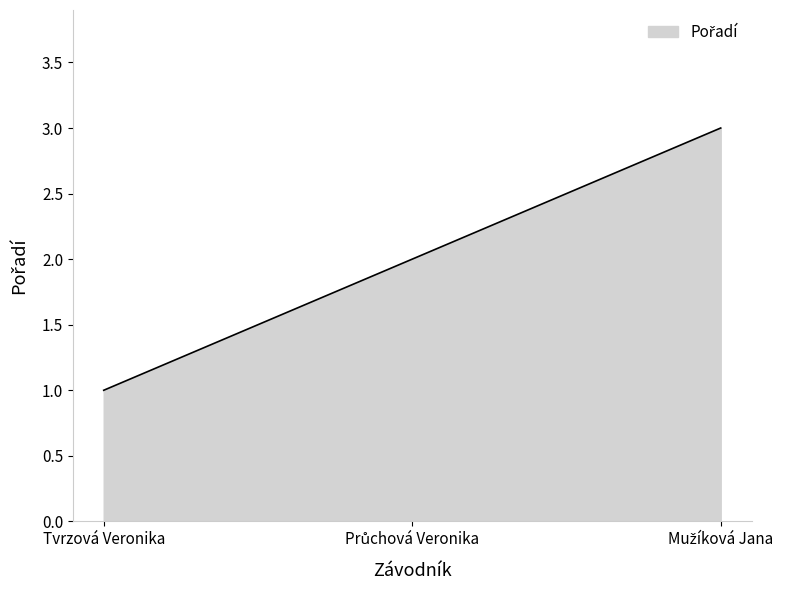

How many lines are shown in the chart?

1